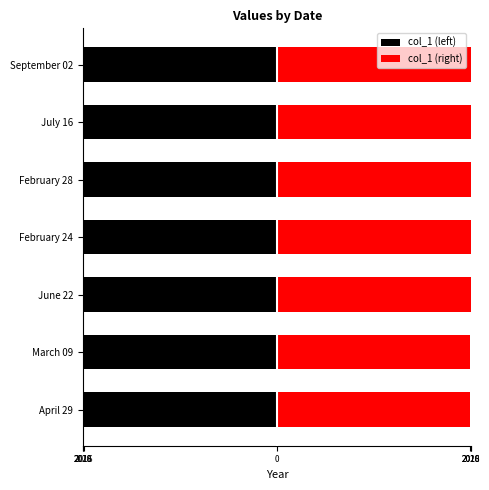

At April 29, list the series in order from largest to smallest.

col_1 (right), col_1 (left)